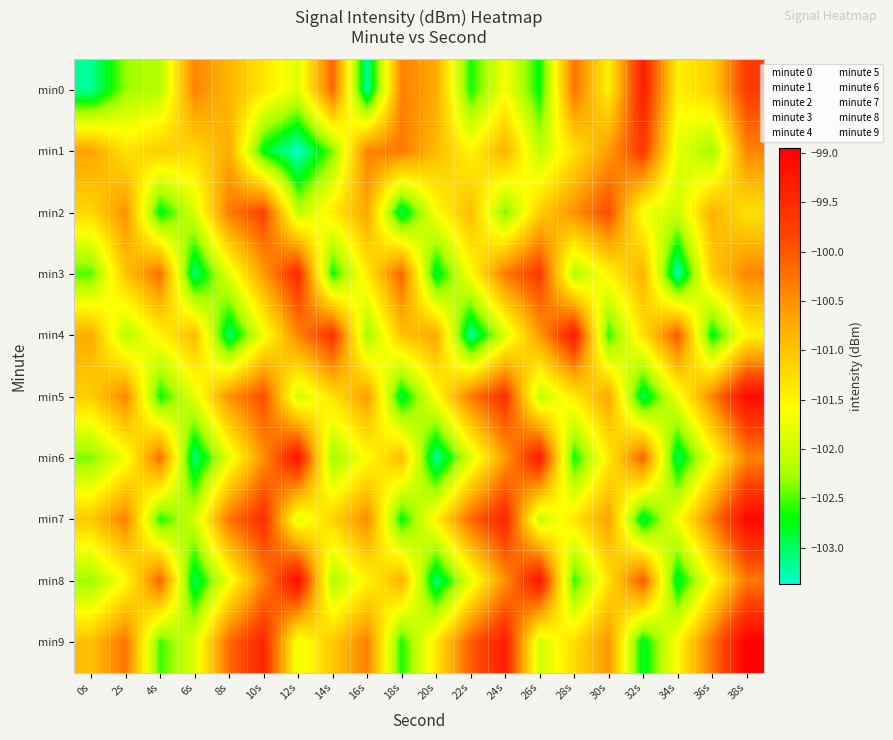

How many data points does each series have?

20